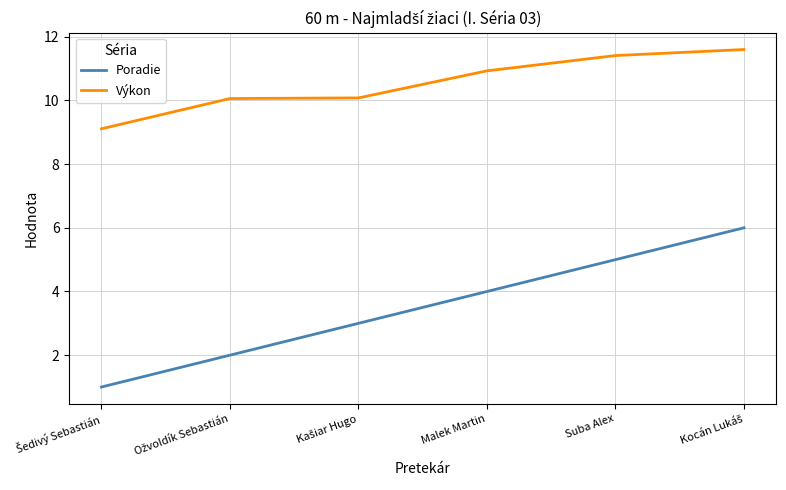

True or false: Poradie and Výkon intersect in this chart.

False